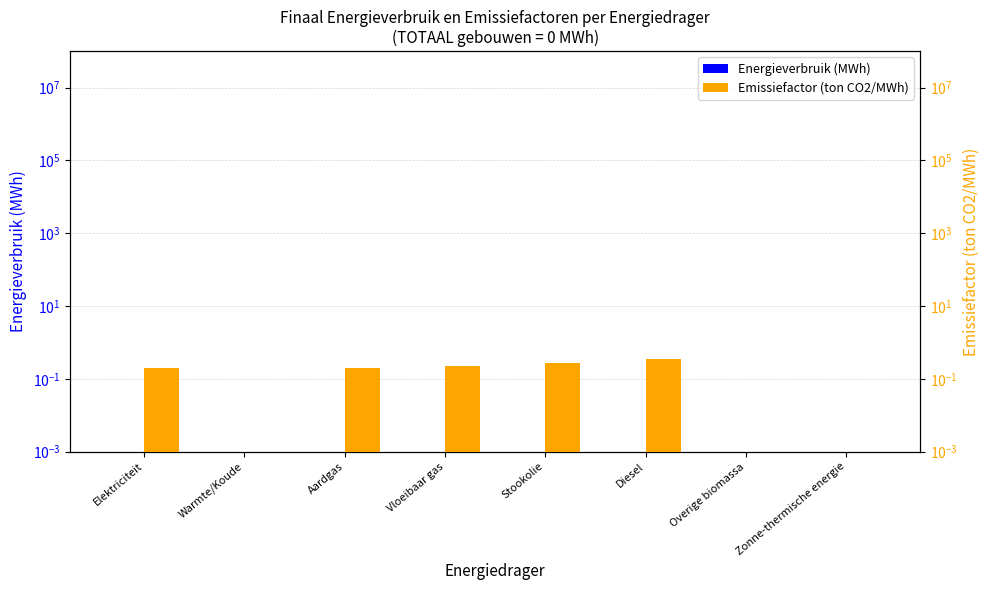

What is the difference between the maximum and minimum values in the Emissiefactor (ton CO2/MWh) series?

0.3